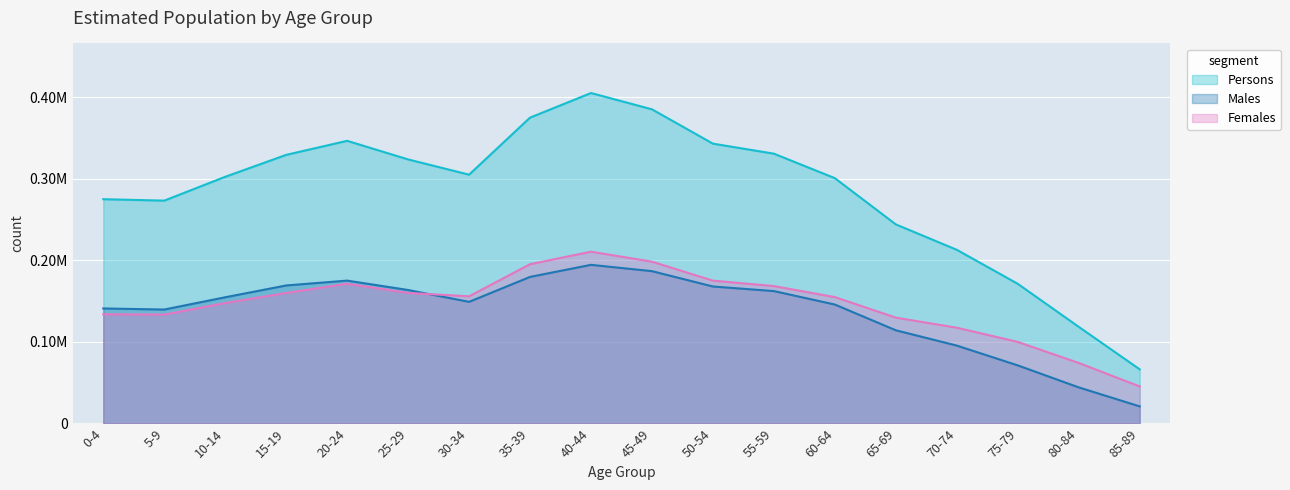

Reading right to left, transcribe all the data shown in this chart.

Males: 20997	44315	71300	95589	114360	145949	162448	168082	186904	194658	179844	149250	163781	175304	169364	154879	139814	141148
Females: 45468	74272	100080	117522	129905	155044	168594	175257	198548	210810	195444	156046	160211	171506	160209	147815	133626	134052
Persons: 66465	118587	171380	213111	244265	300993	331042	343339	385452	405468	375288	305296	323992	346810	329573	302694	273440	275200